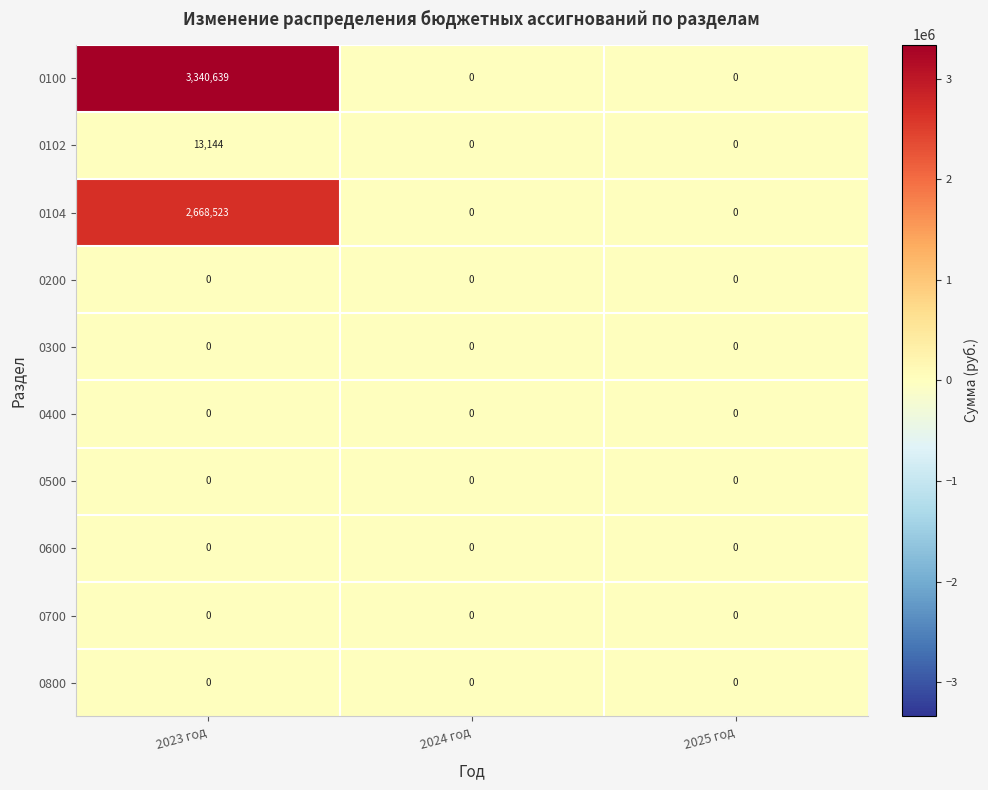

Which series has the largest total across all categories?

0100